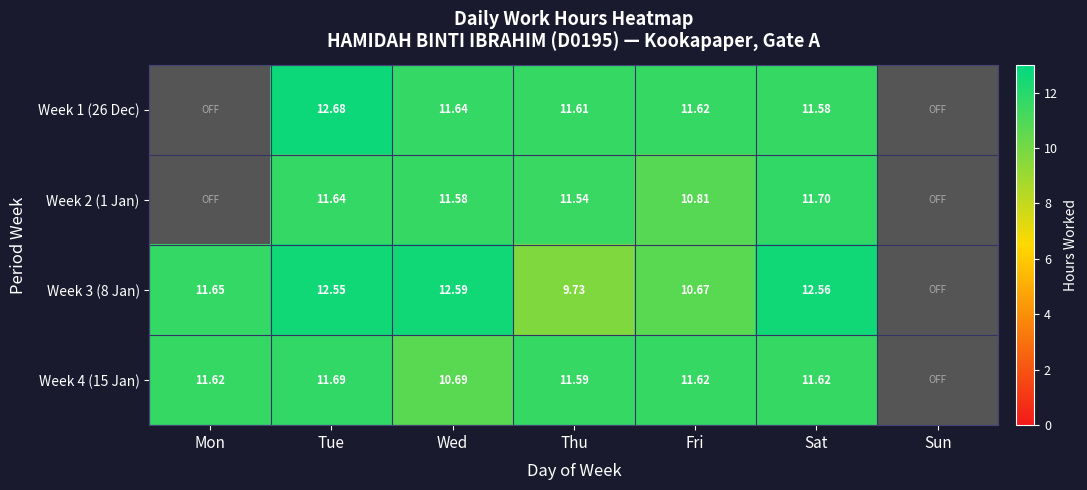

Is the value of Week 2 (1 Jan) at Thu greater than the value of Week 4 (15 Jan) at Thu?

No